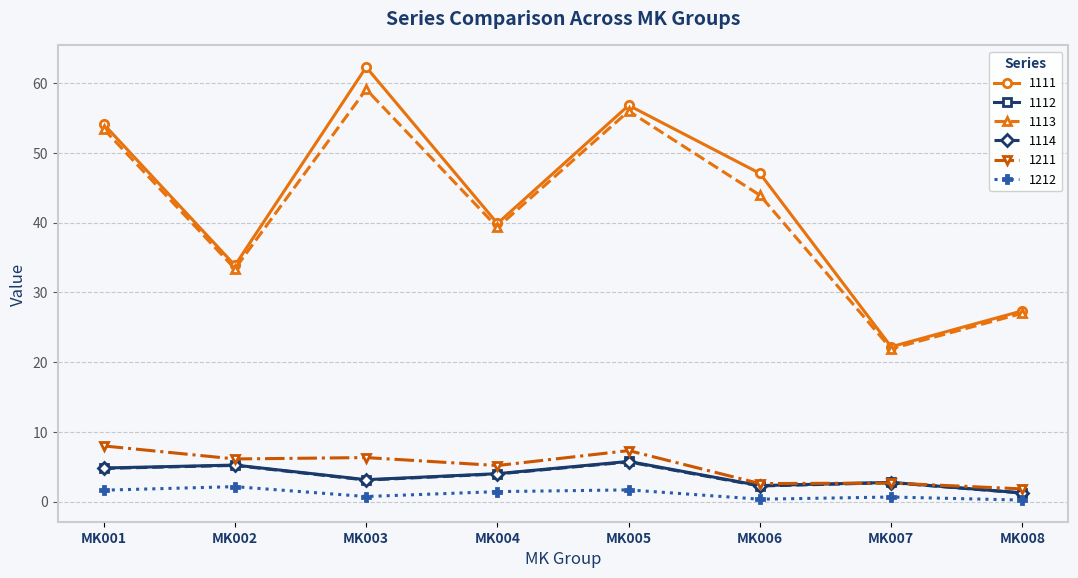

True or false: 1111 has more than 2 interior local peaks.

False